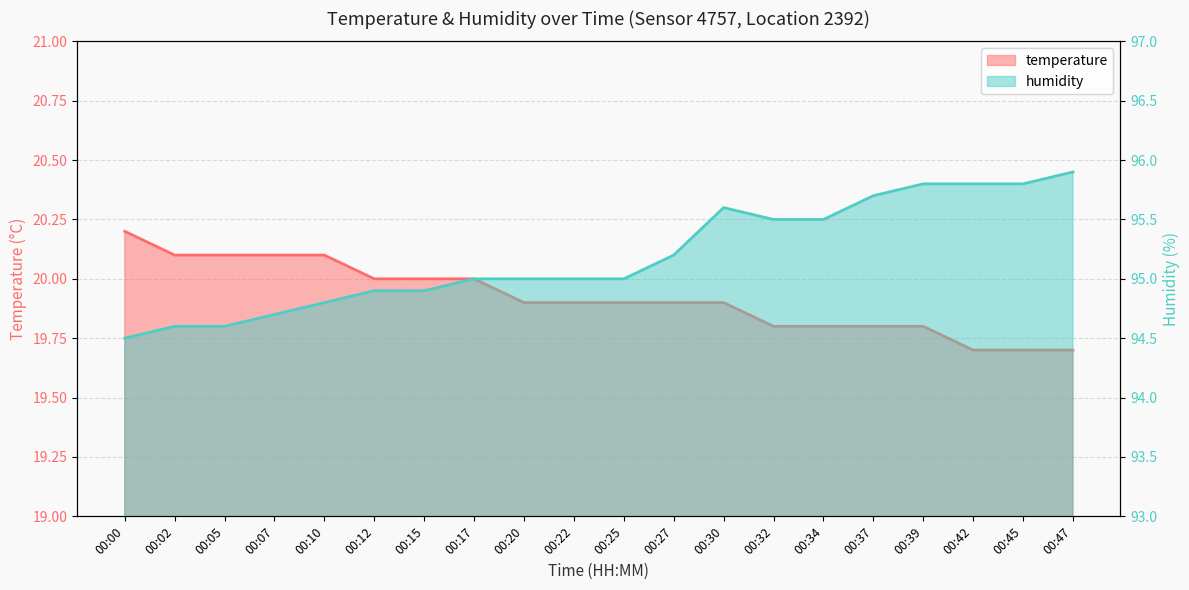

True or false: temperature has a value of 20.1 at 00:05.

True